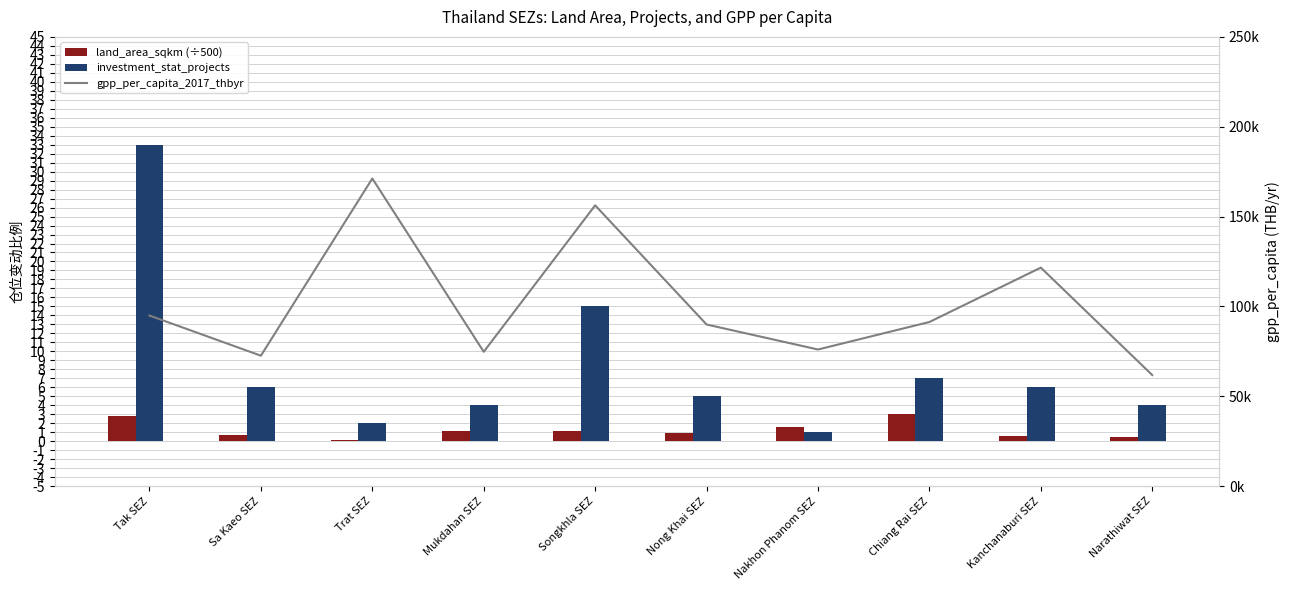

What is the maximum value shown in the chart?

171189.0